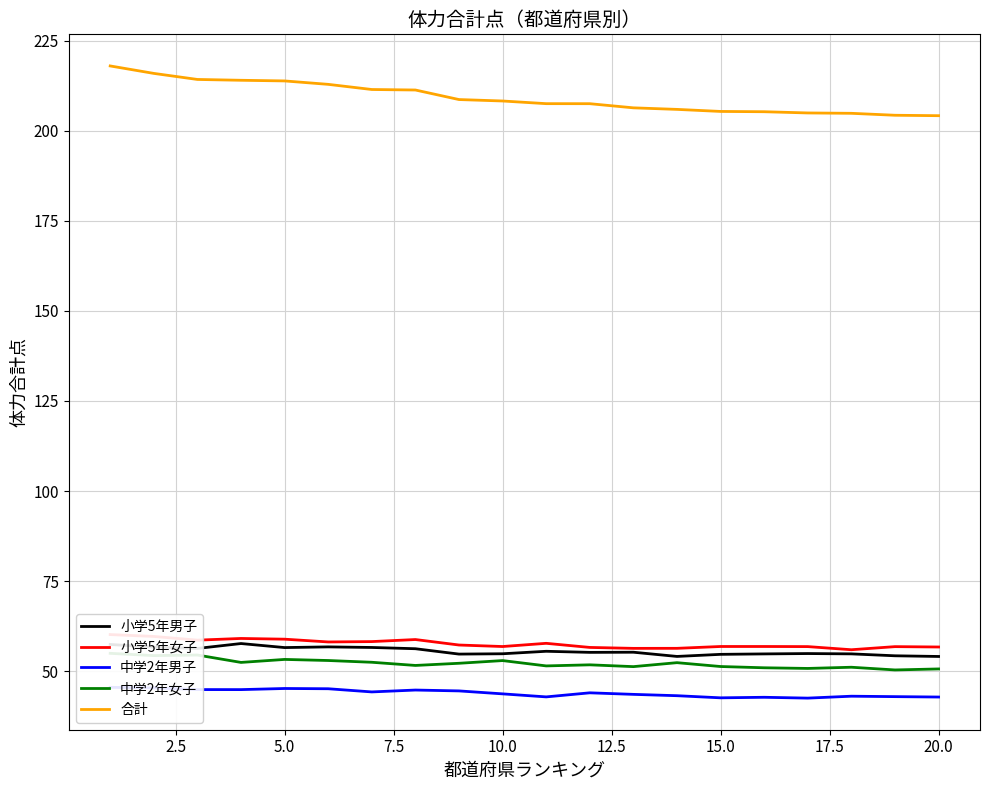

List the series in order of their peak value, lowest first.

中学2年男子, 中学2年女子, 小学5年男子, 小学5年女子, 合計